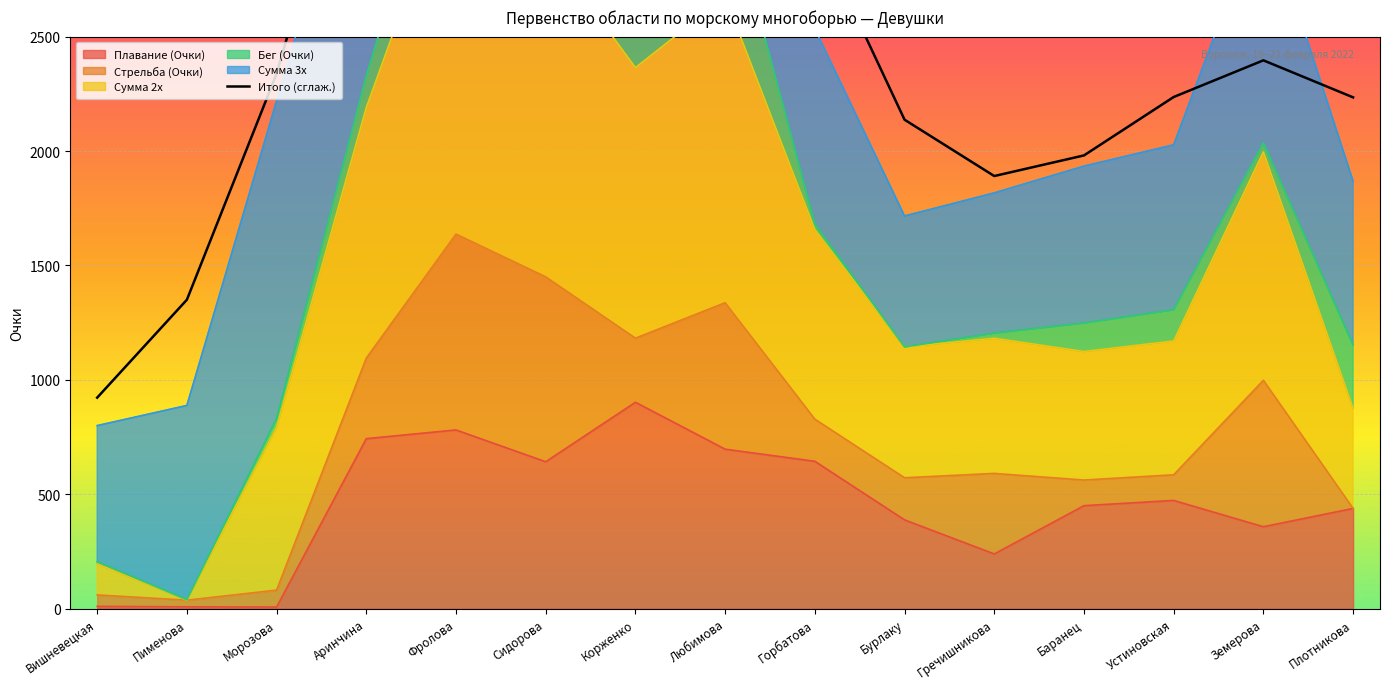

How many points are higher than both their immediate neighbors (excluding endpoints)?

2